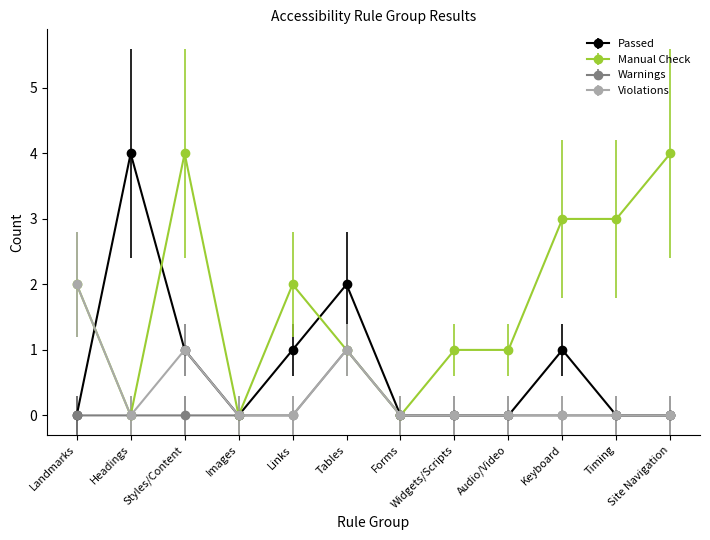

The value of Warnings at Landmarks is 0. True or false?

True